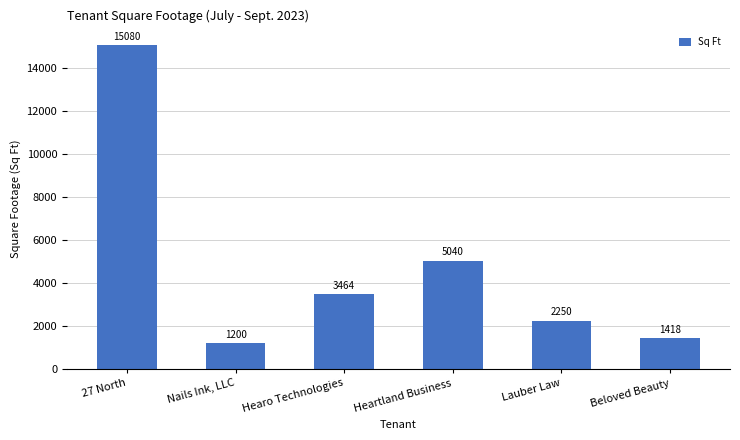

How many values are below 3464?

3